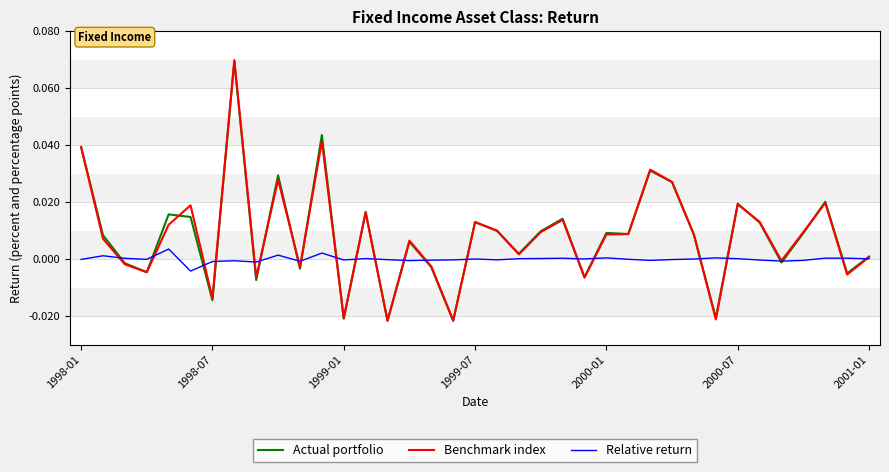

How many lines are shown in the chart?

3